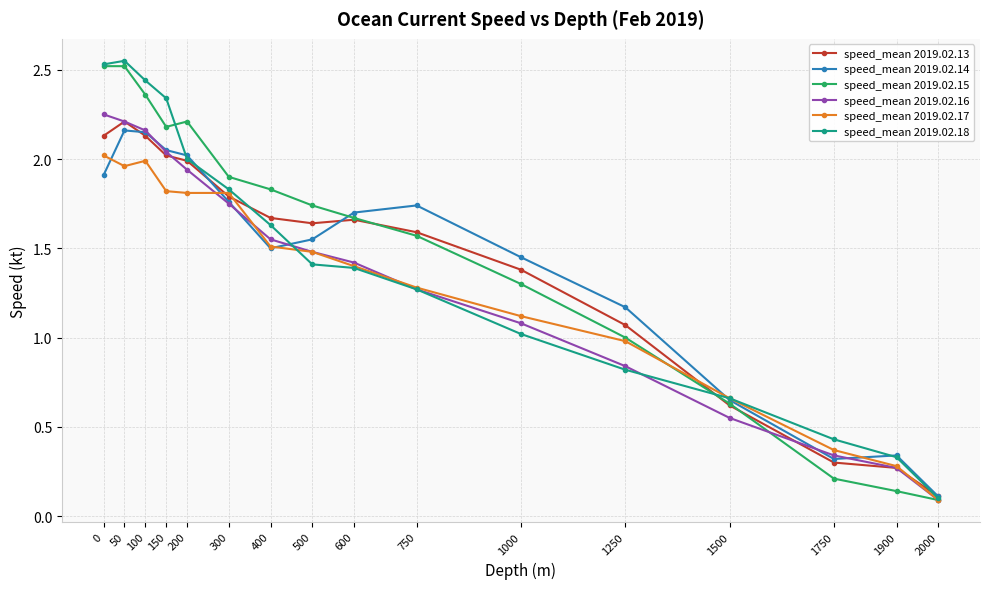

At which label does speed_mean 2019.02.13 reach its peak?

50